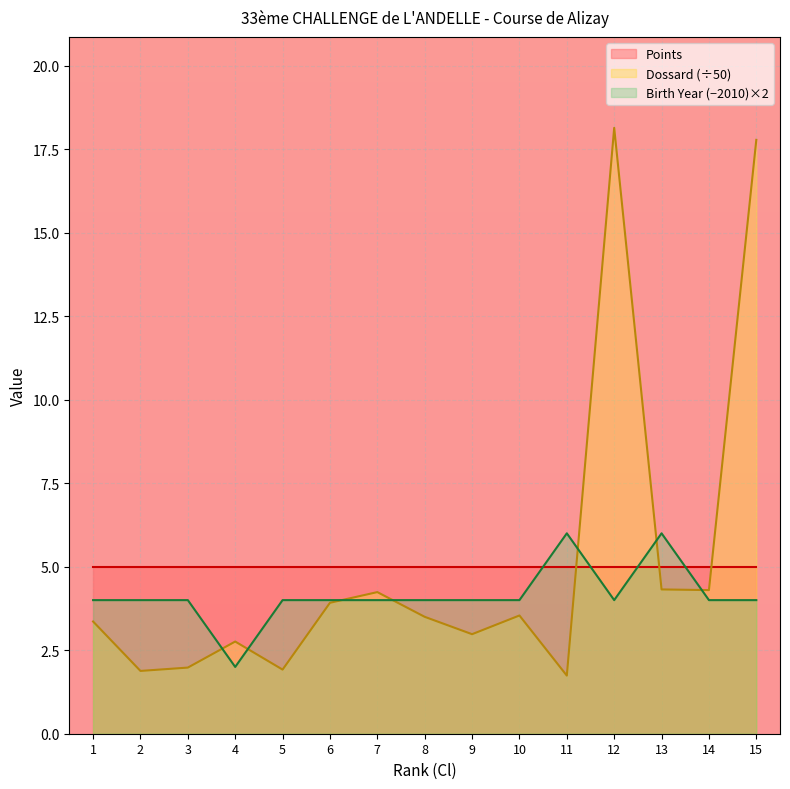

How many lines are shown in the chart?

3